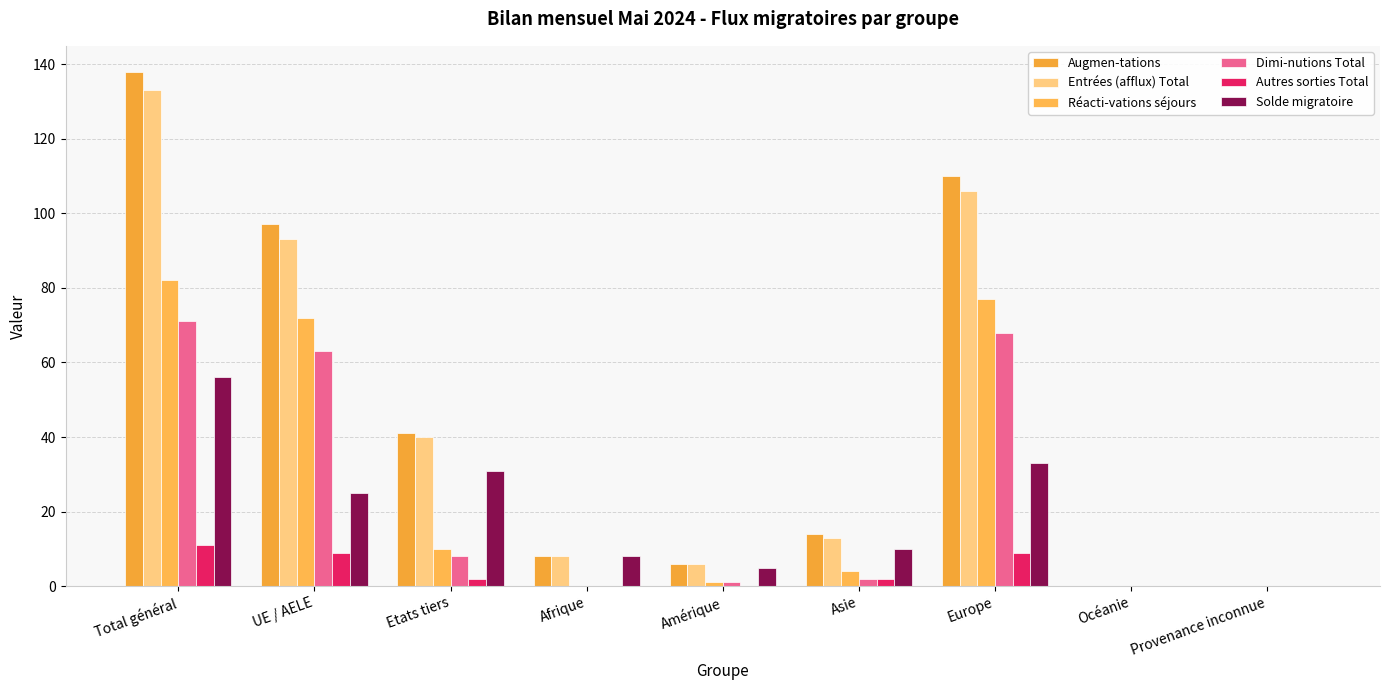

At which label is Augmen-tations closest to 69?

UE / AELE